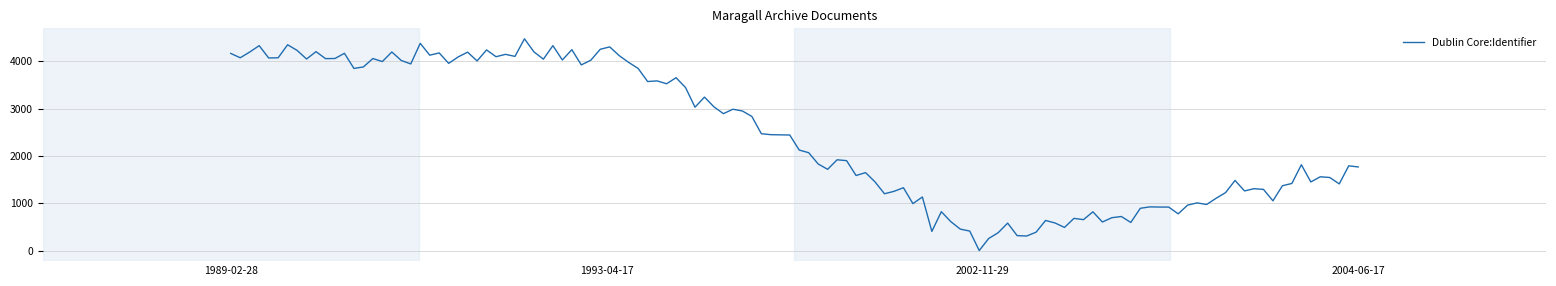

What is the difference between the maximum and minimum values?

4474.2